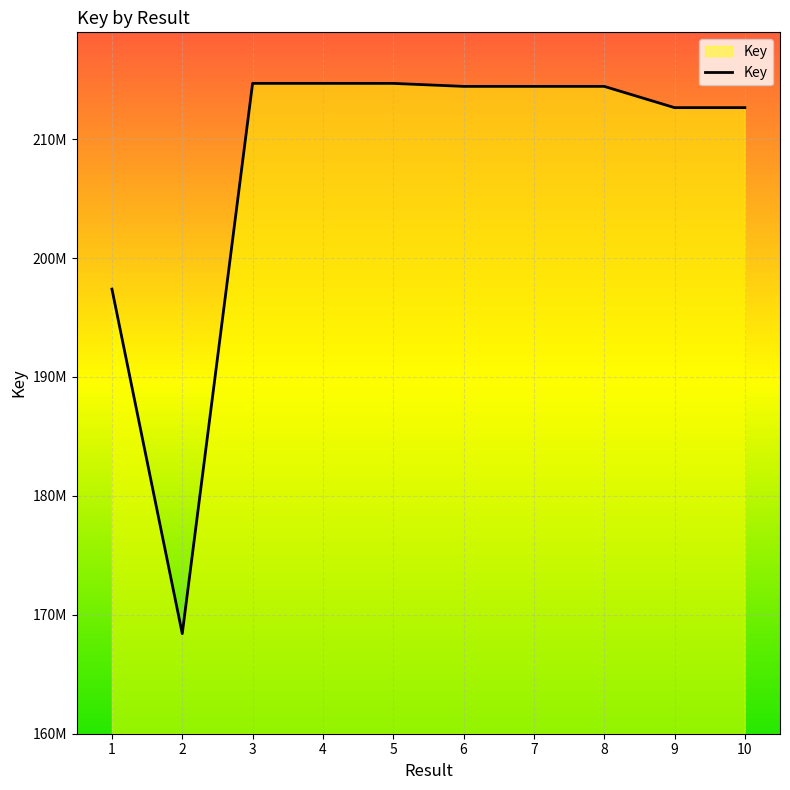

Does the chart display data point markers on the line(s)?

No